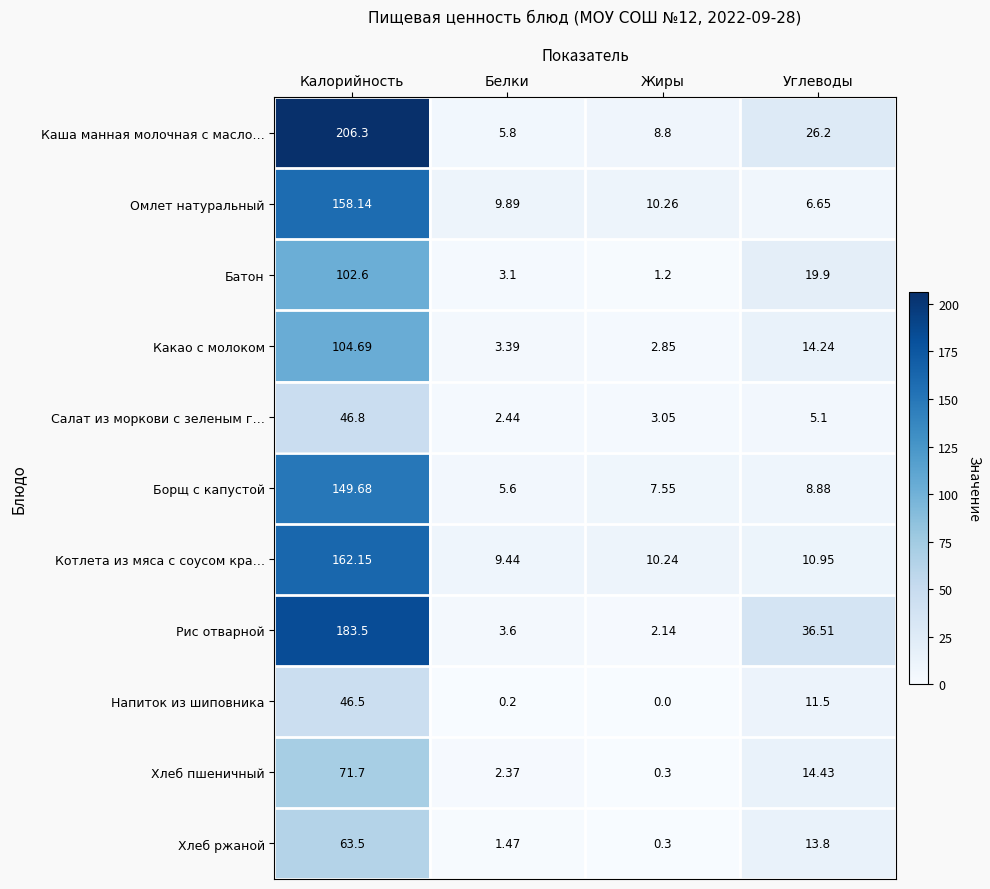

What is the maximum value shown in the chart?

206.3